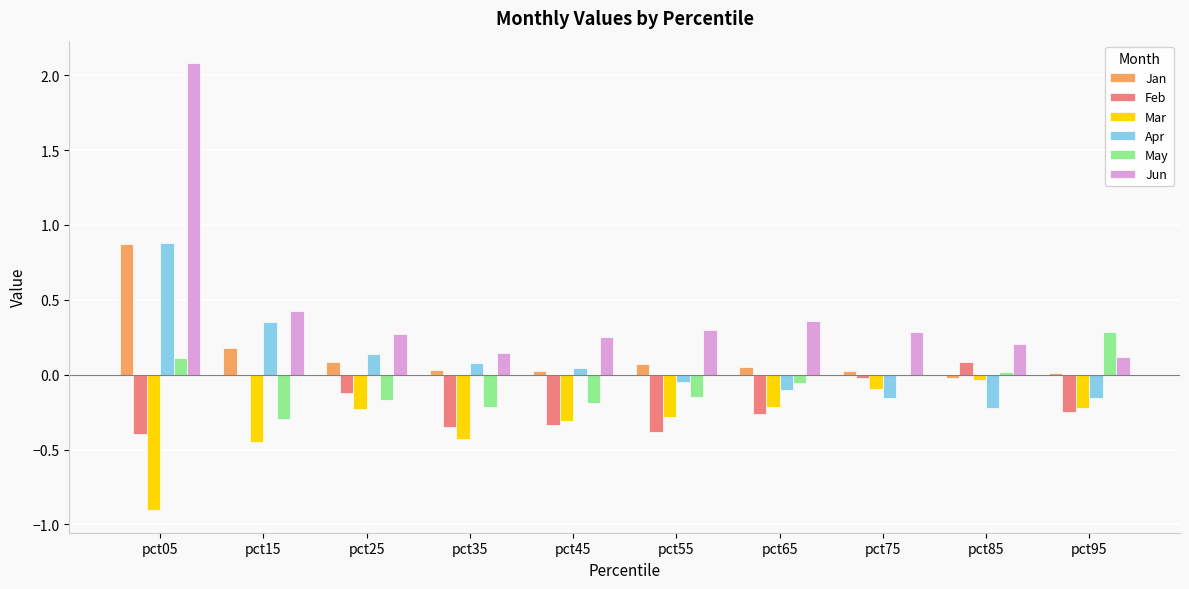

Is it true that Feb equals -0.2 at pct05?

False